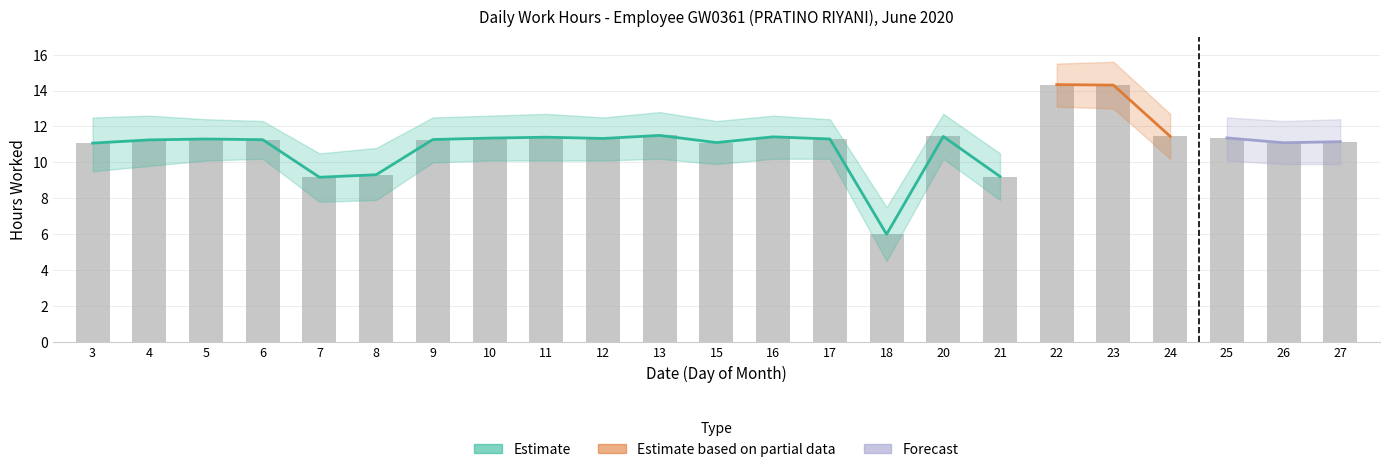

Where does the Upper Estimate series first go above 12?

3